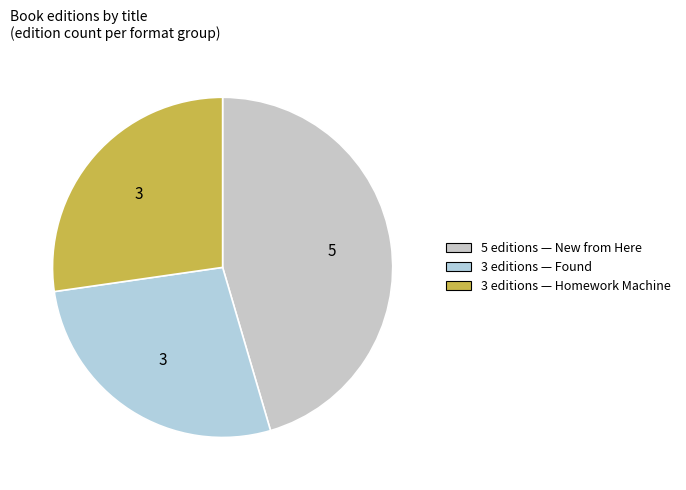

Count the number of slices in the pie.

3